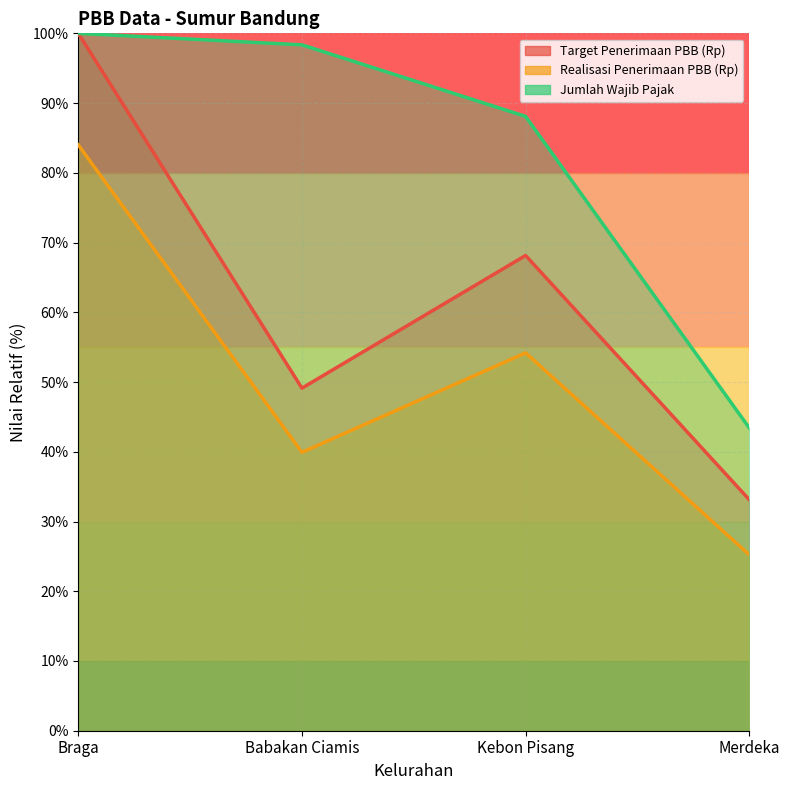

Count the number of categories in the chart.

4